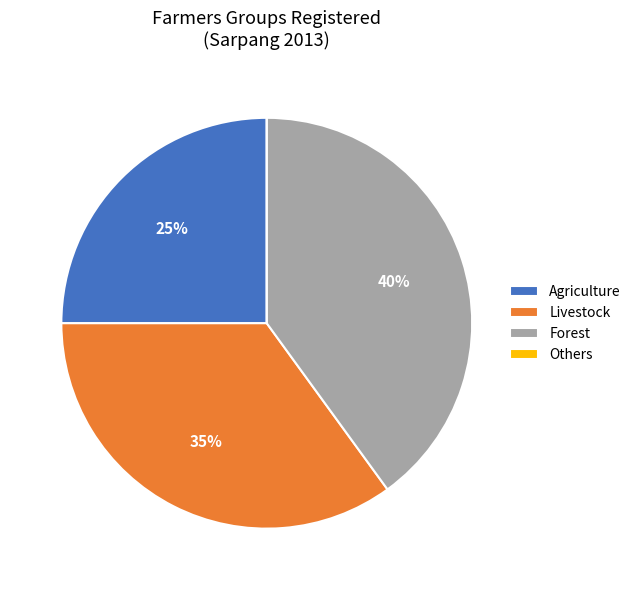

The Agriculture slice represents 40% of the pie. True or false?

False